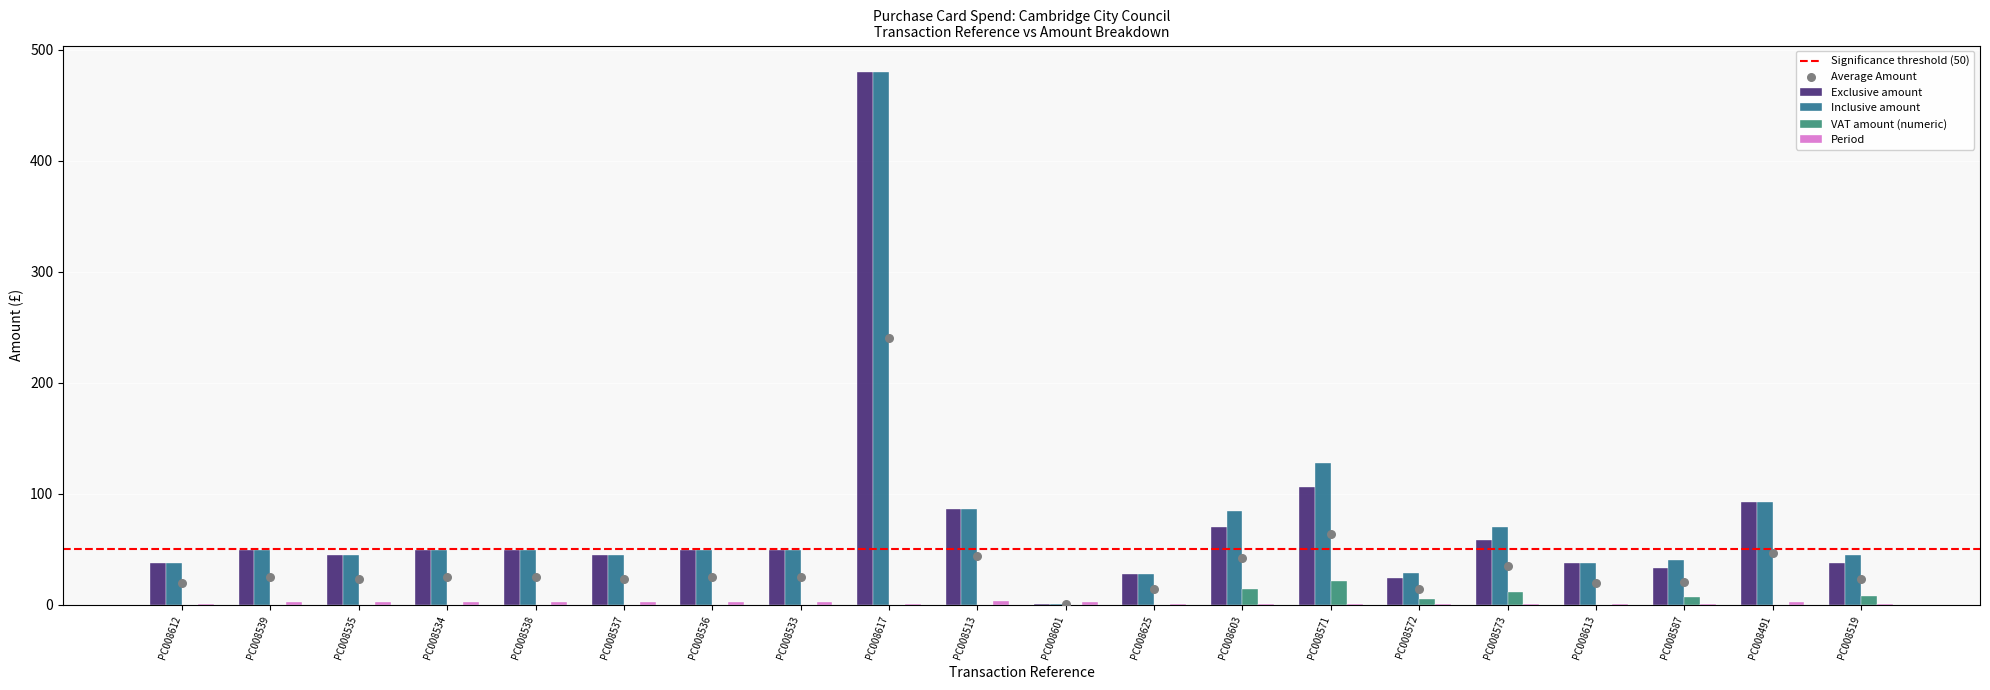

Which series contains the lowest Y value?

VAT amount (numeric)